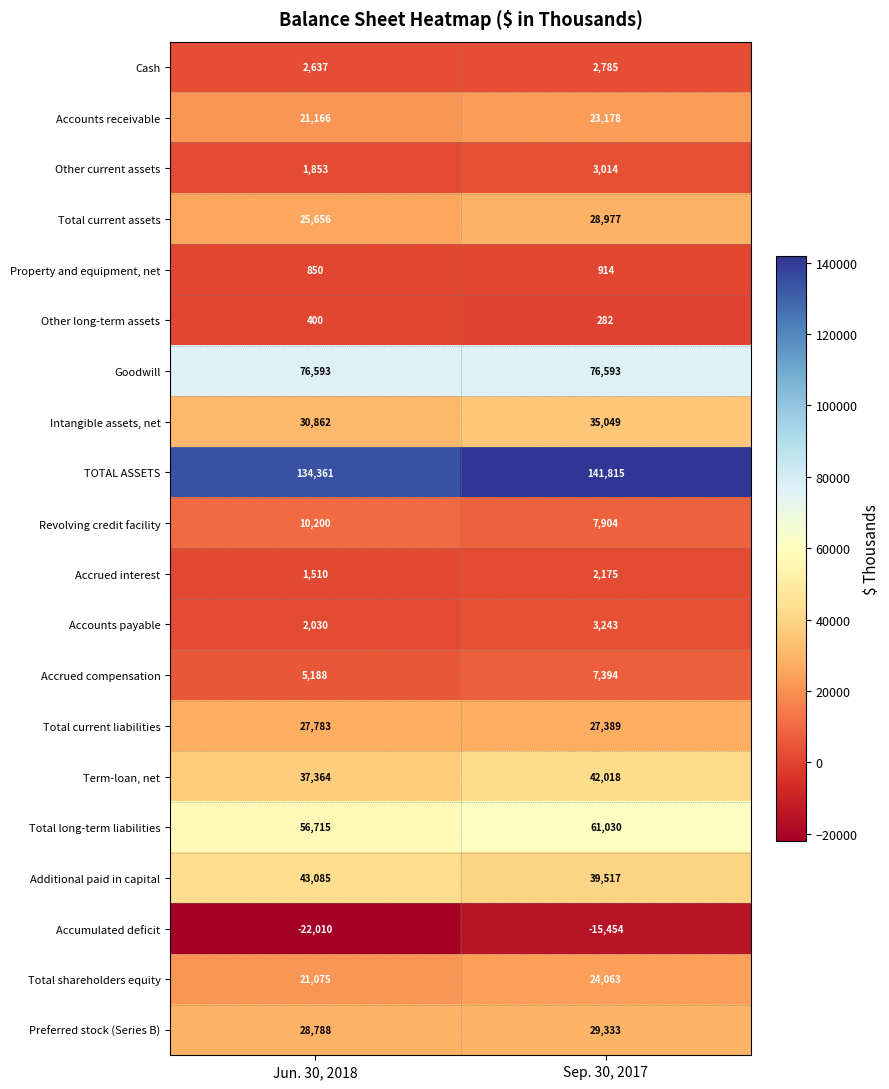

What is the total value across all series at Jun. 30, 2018?

506106